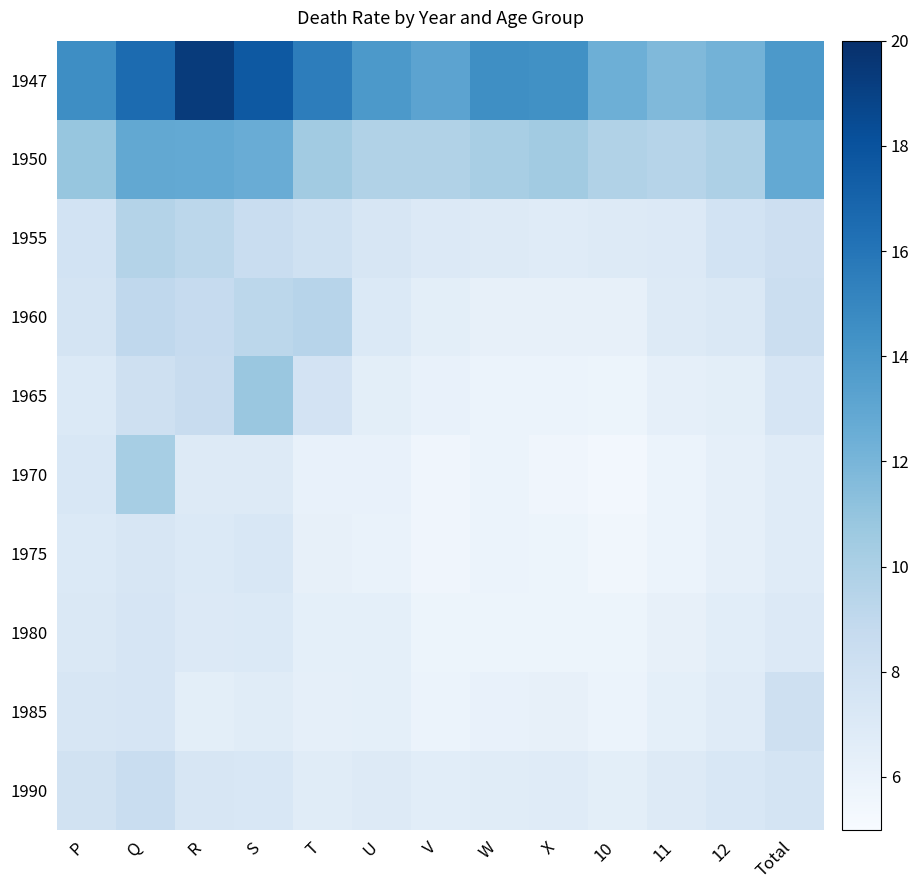

What is the spread (max minus min) of values at U?

7.9